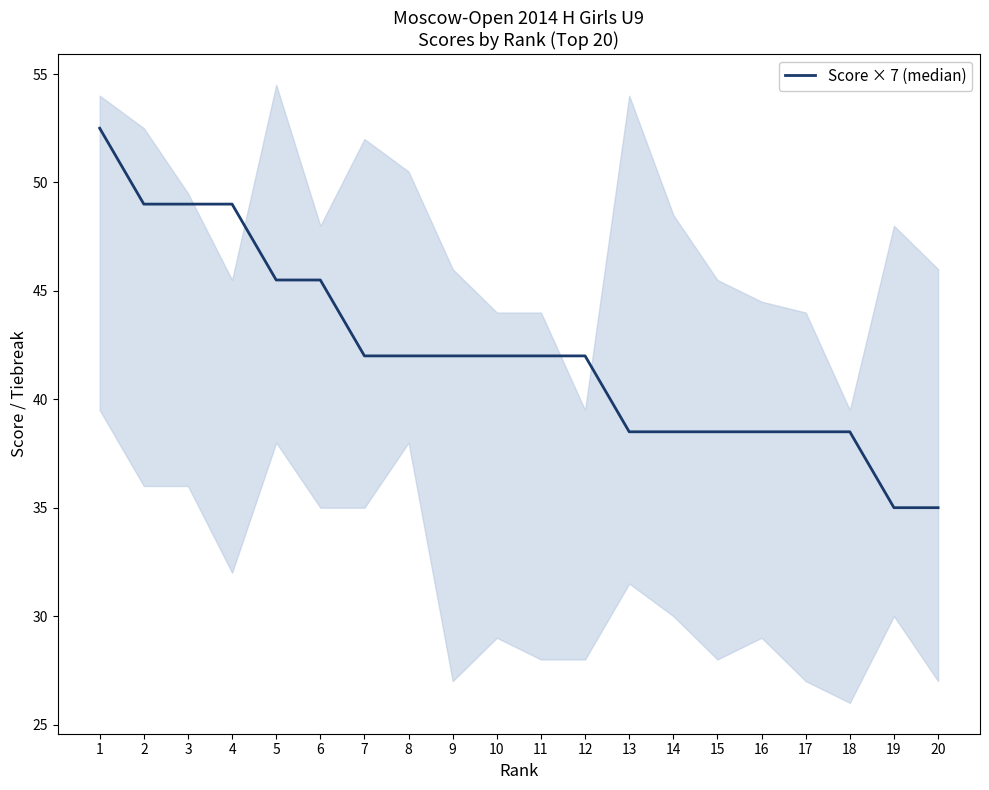

What is the change in value from 12 to 17?

-3.5